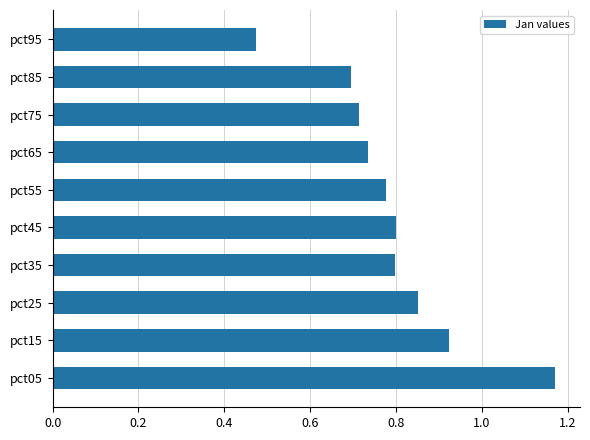

What is the change in value from pct05 to pct85?

-0.5